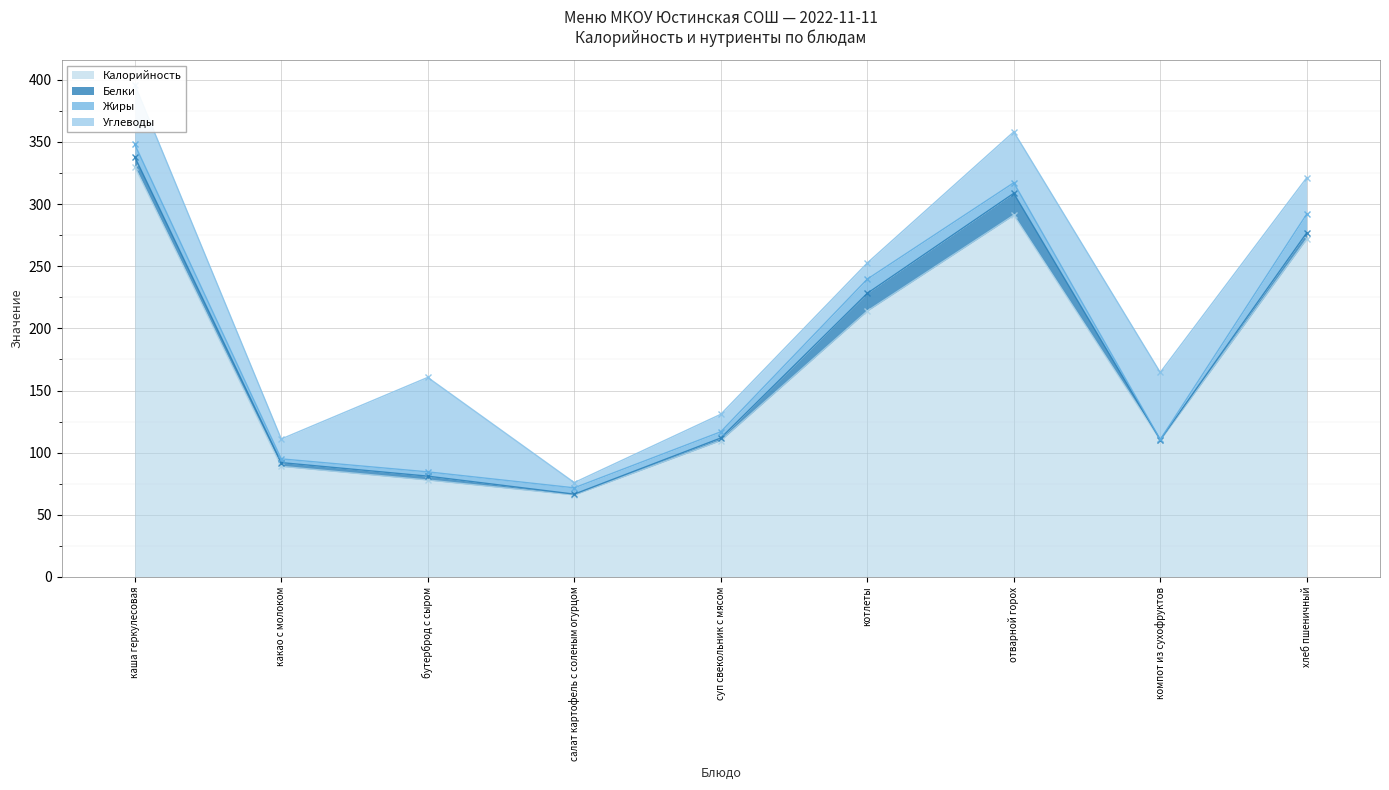

At which category does Углеводы reach its first local peak?

бутерброд с сыром